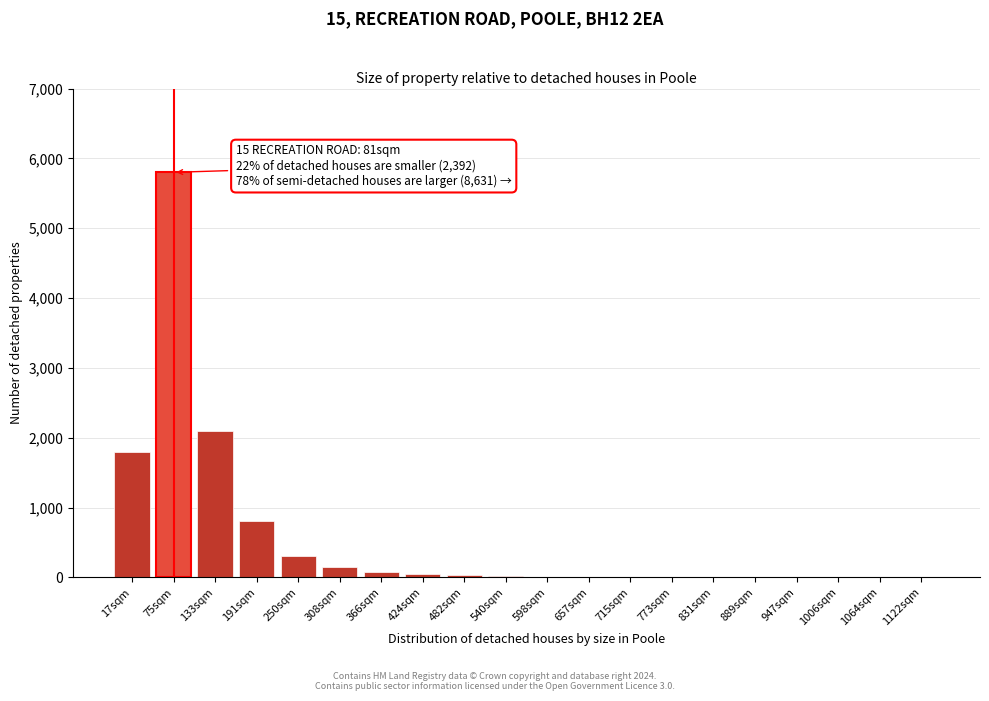

Which category has the highest value across all series?

75sqm